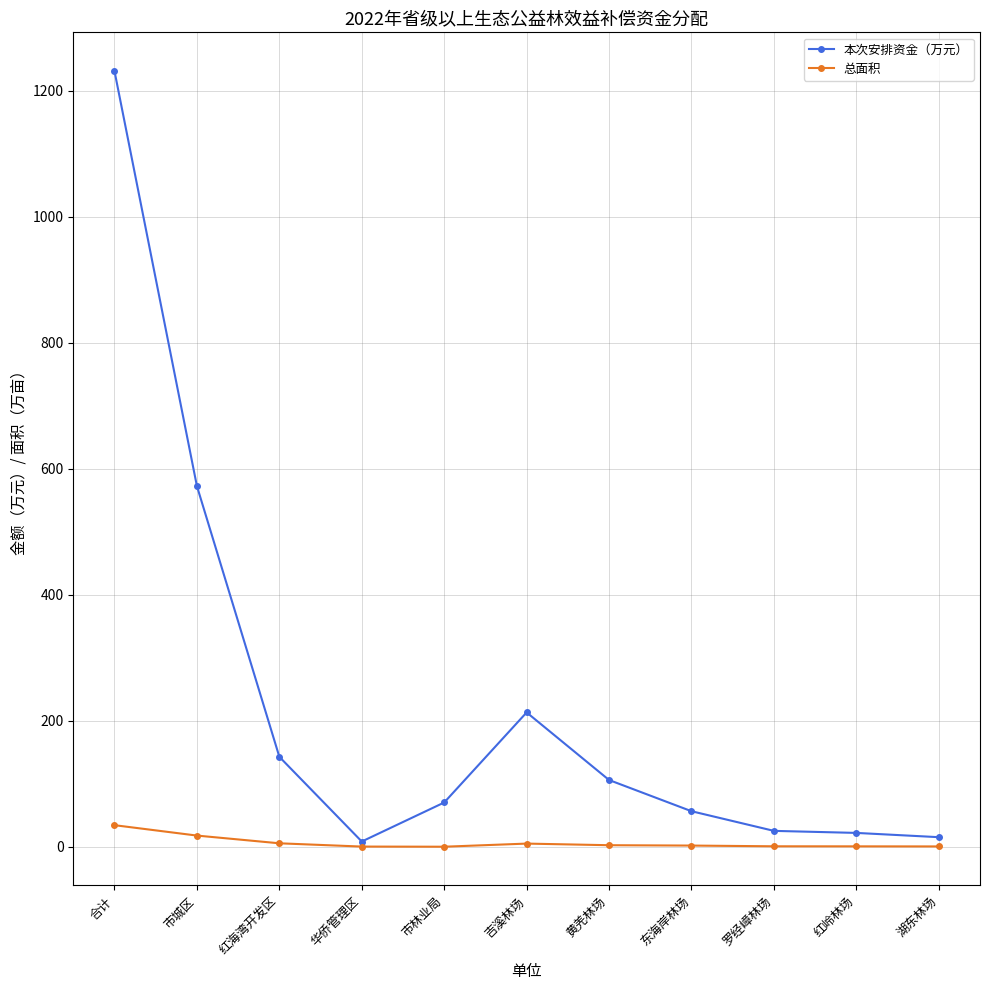

The 总面积 series shows 5.4 at 红海湾开发区. True or false?

True